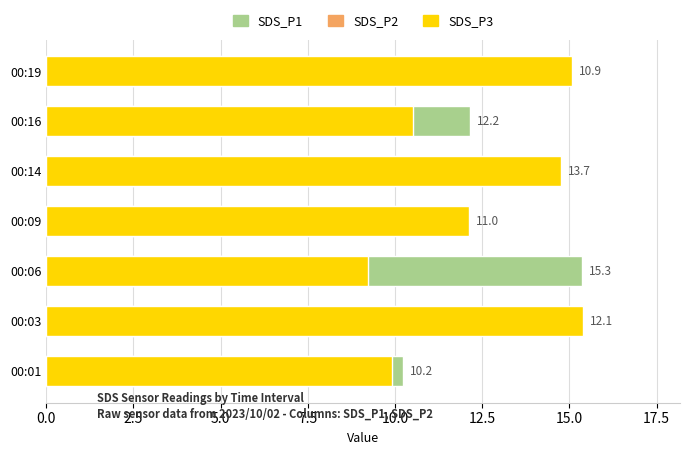

How many bars are there in total?

21